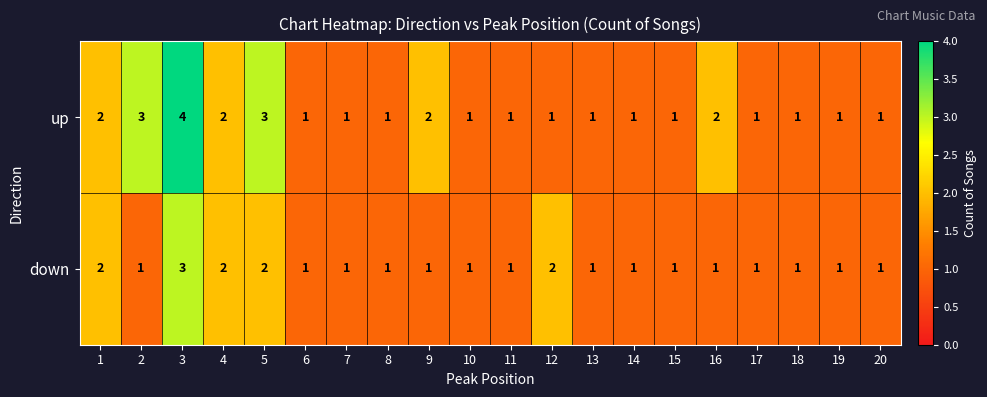

At which category is the sum across all series the highest?

3